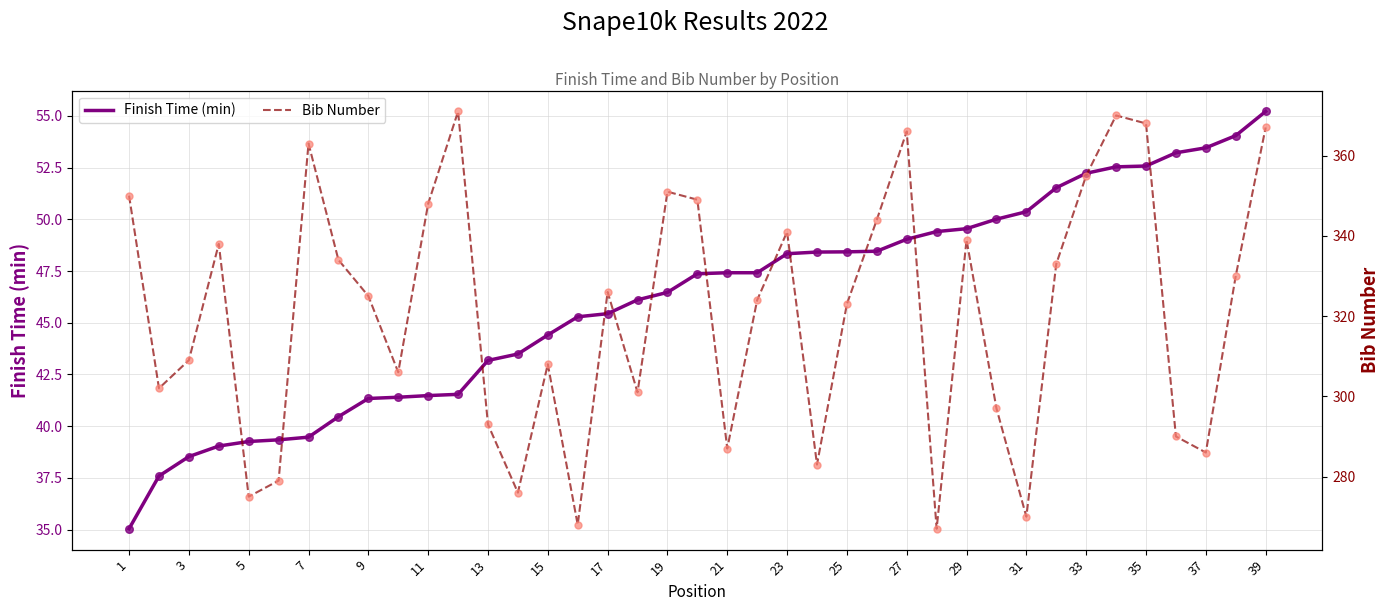

Which series has the largest Y range (max minus min)?

Bib Number